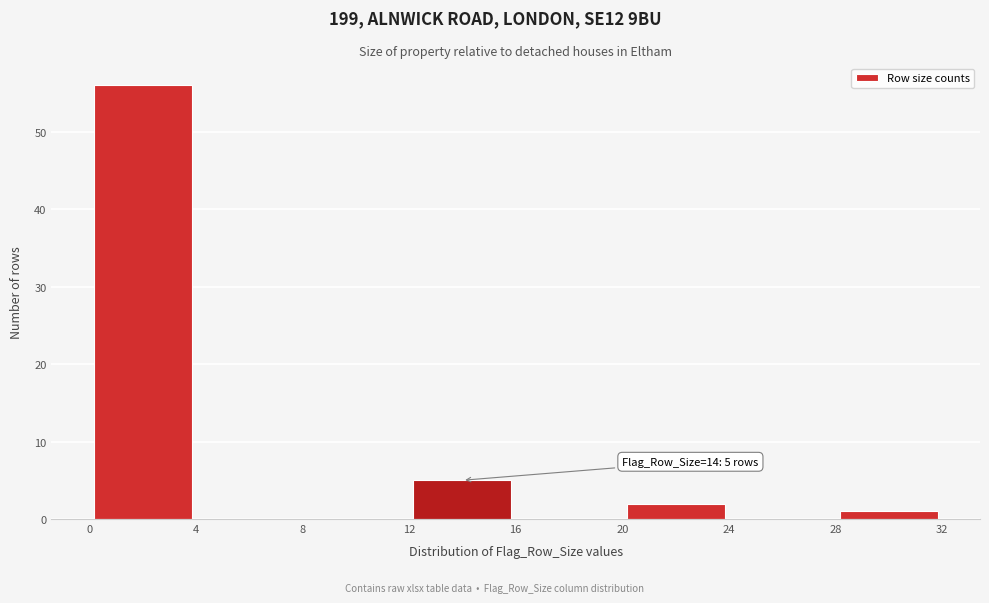

Which range on the x-axis has the tallest bar?

0 to 4